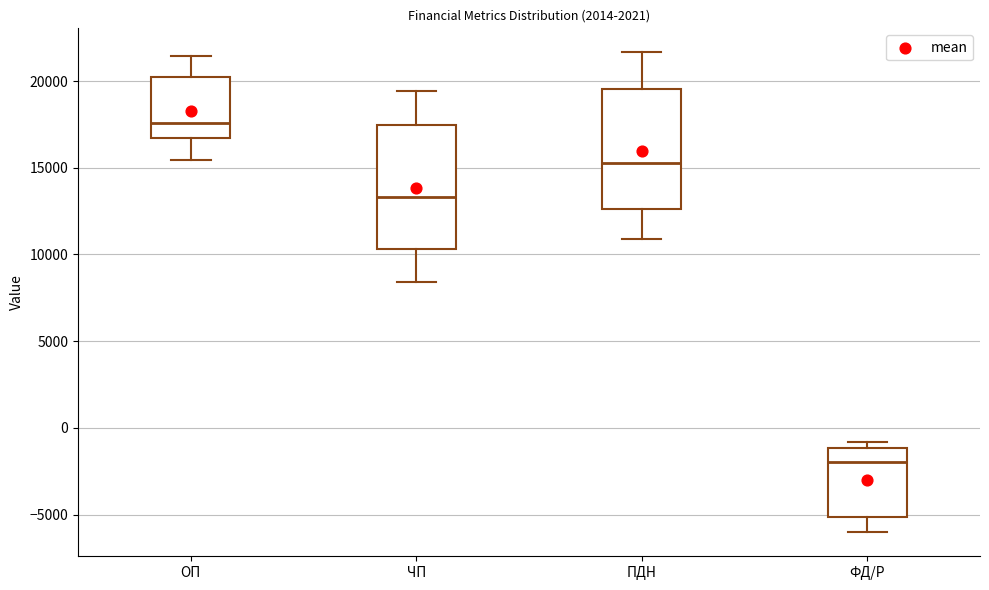

Reading left to right, transcribe this box plot: for each box, give where its median line is, the range the box spans, and where its two whiskers end, as read against the y-axis. The values are not printed on the chart, so give them approximately, as read against the axis.

ОП: median 17500, box 16500 to 20000, whiskers 15500 to 21500
ЧП: median 13500, box 10500 to 17500, whiskers 8500 to 19500
ПДН: median 15500, box 12500 to 19500, whiskers 11000 to 21500
ФД/Р: median -2000, box -5000 to -1000, whiskers -6000 to -1000 (just above the box's upper edge)